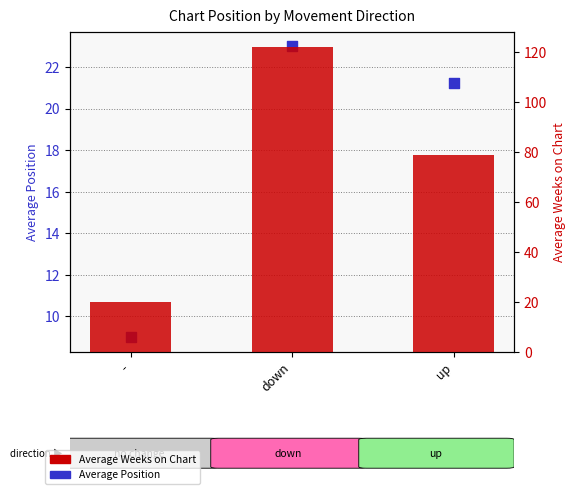

Is the value of Average Weeks on Chart at - greater than the value of Average Position at up?

No